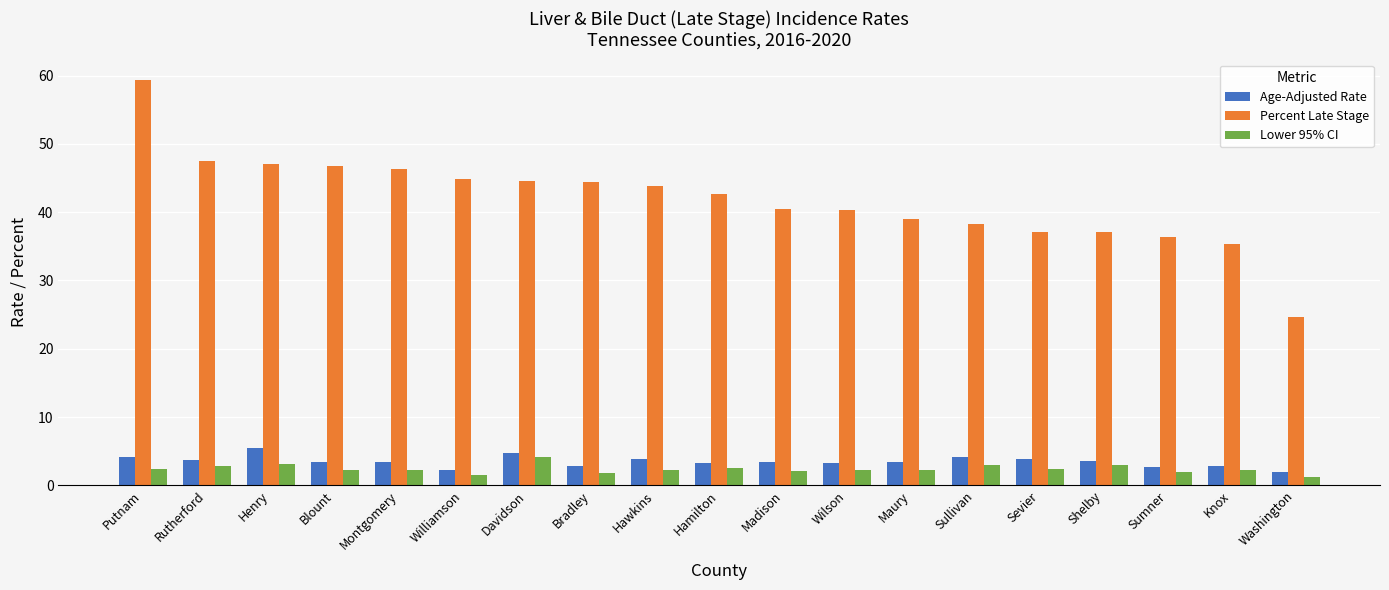

How many groups of bars are there?

19